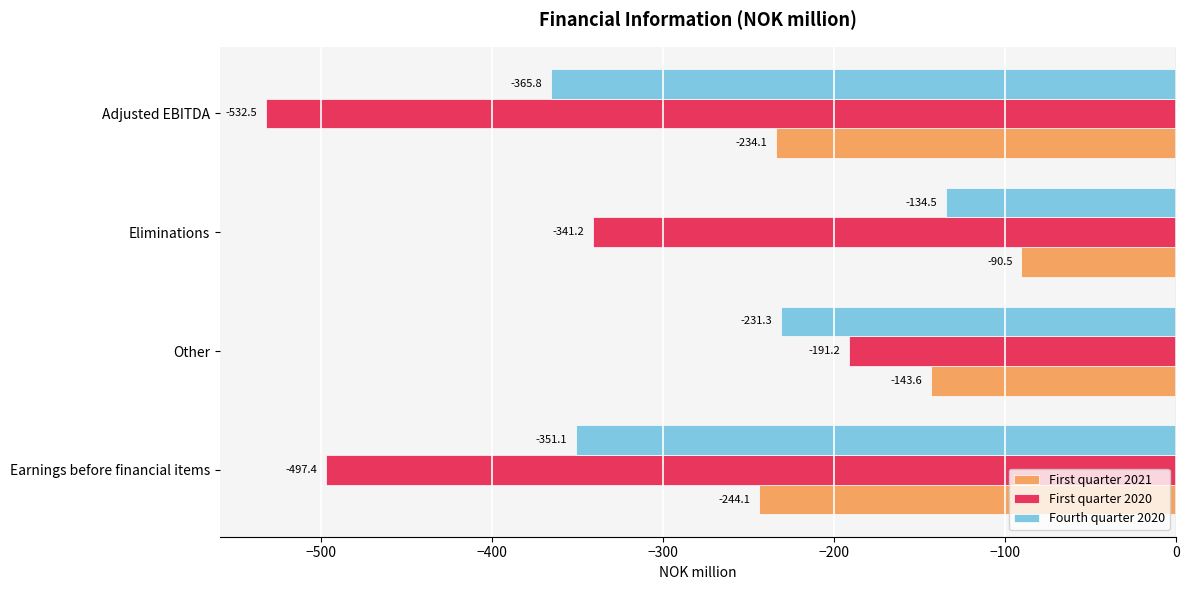

Read the Fourth quarter 2020 value at Other.

-231.3